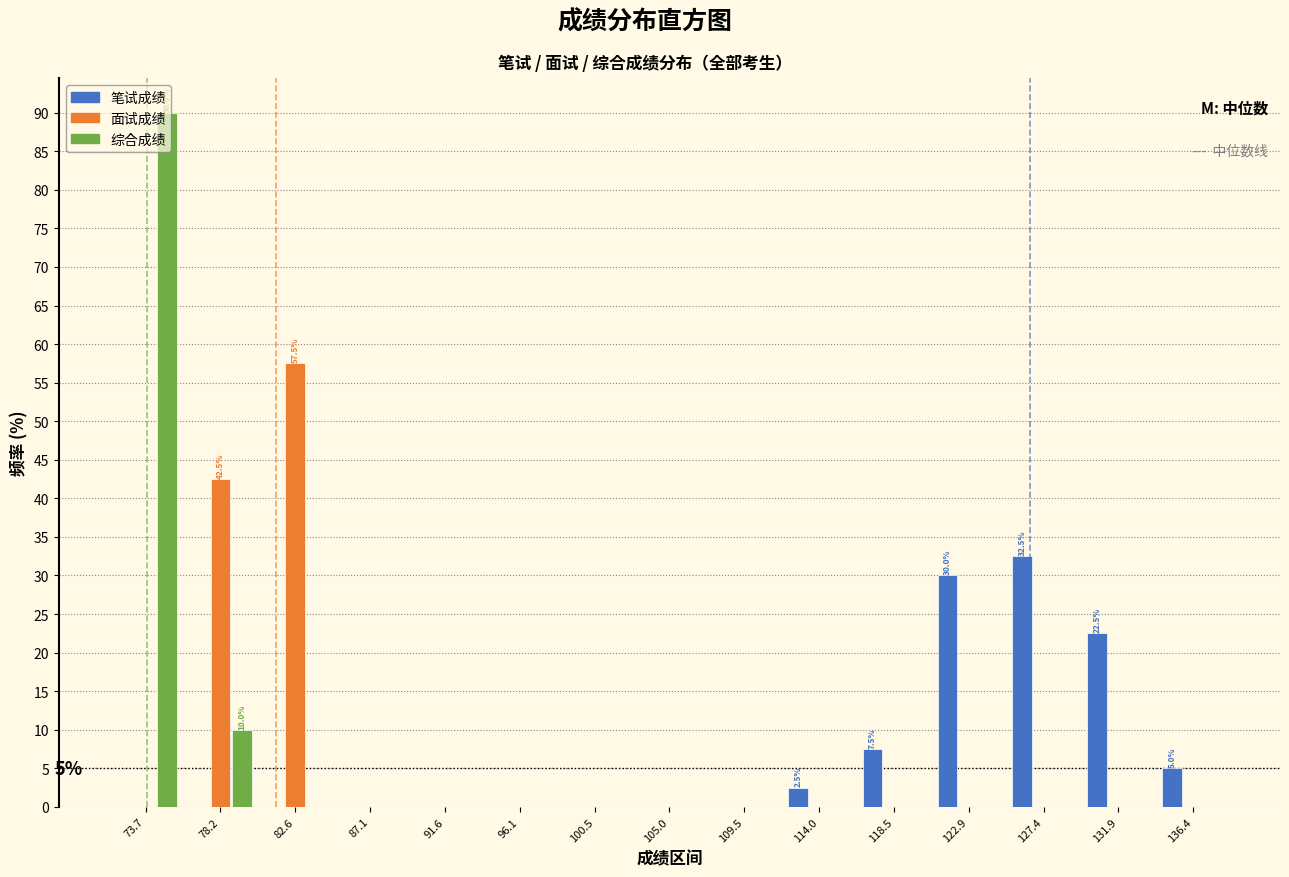

In the 笔试成绩 series, which range on the x-axis has the tallest bar?

125.0 to 129.5